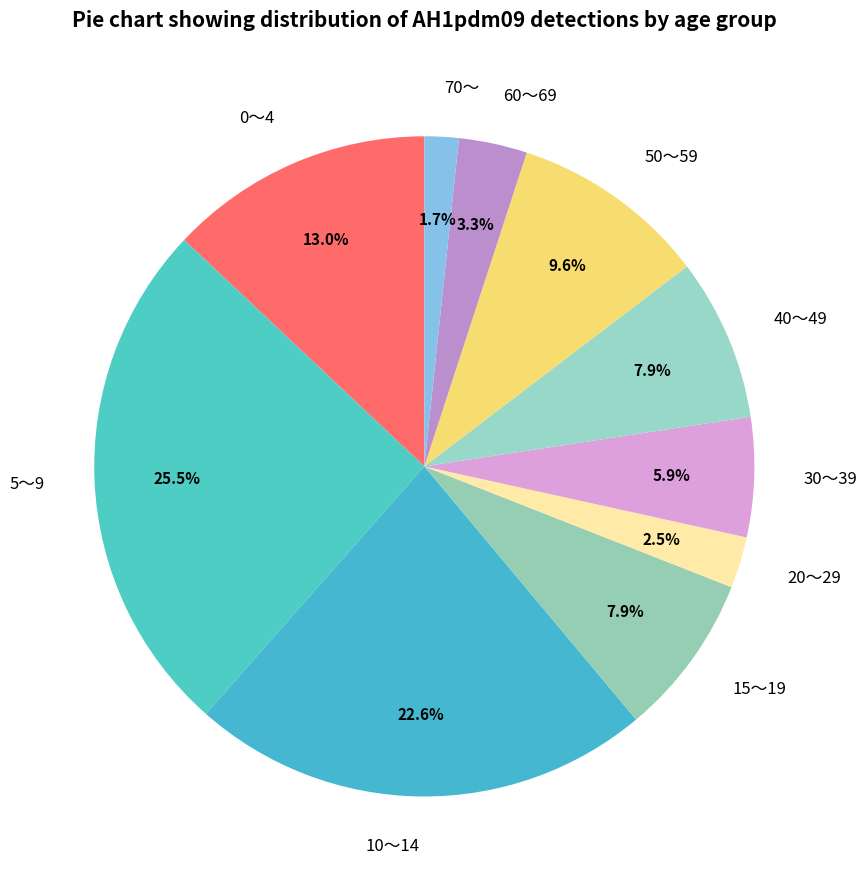

Is 60～69 the majority of the pie?

No